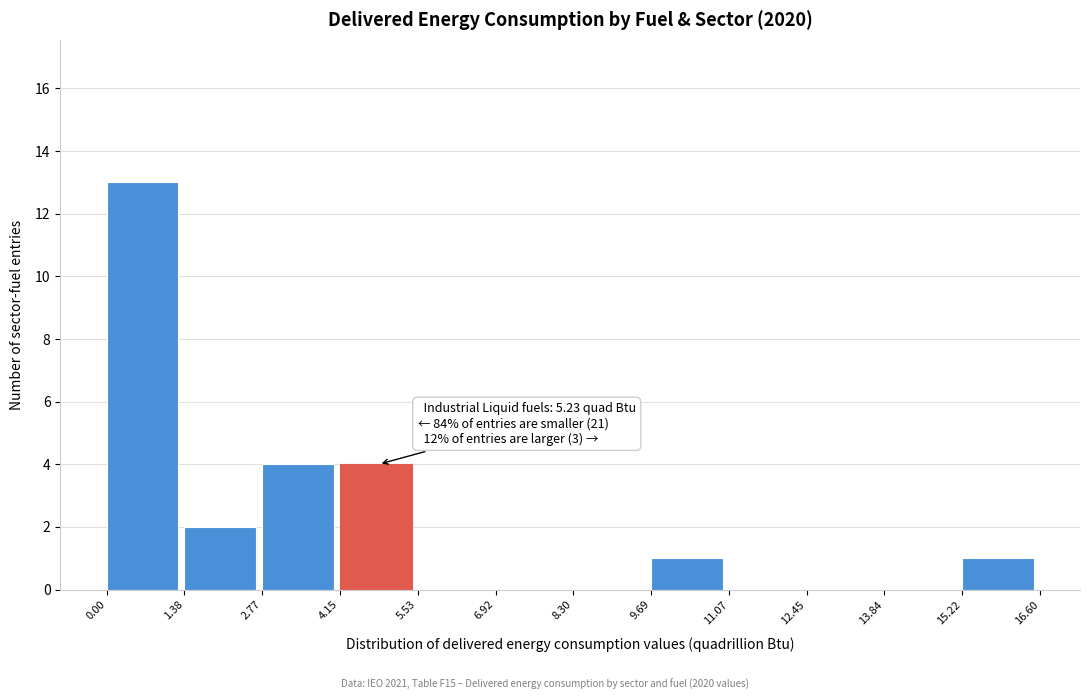

Which range on the x-axis has the tallest bar?

0.00 to 1.38